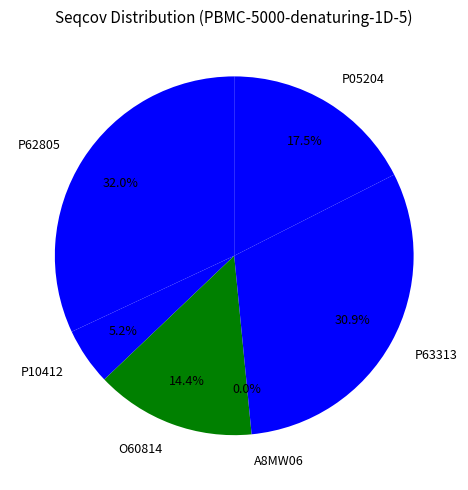

What is the smallest slice in the pie chart?

A8MW06